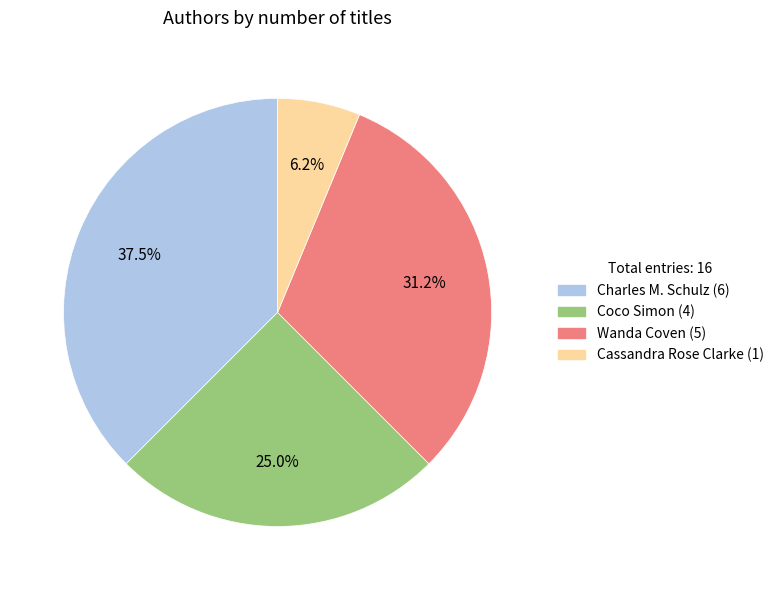

Does Wanda Coven account for over 50% of the chart?

No